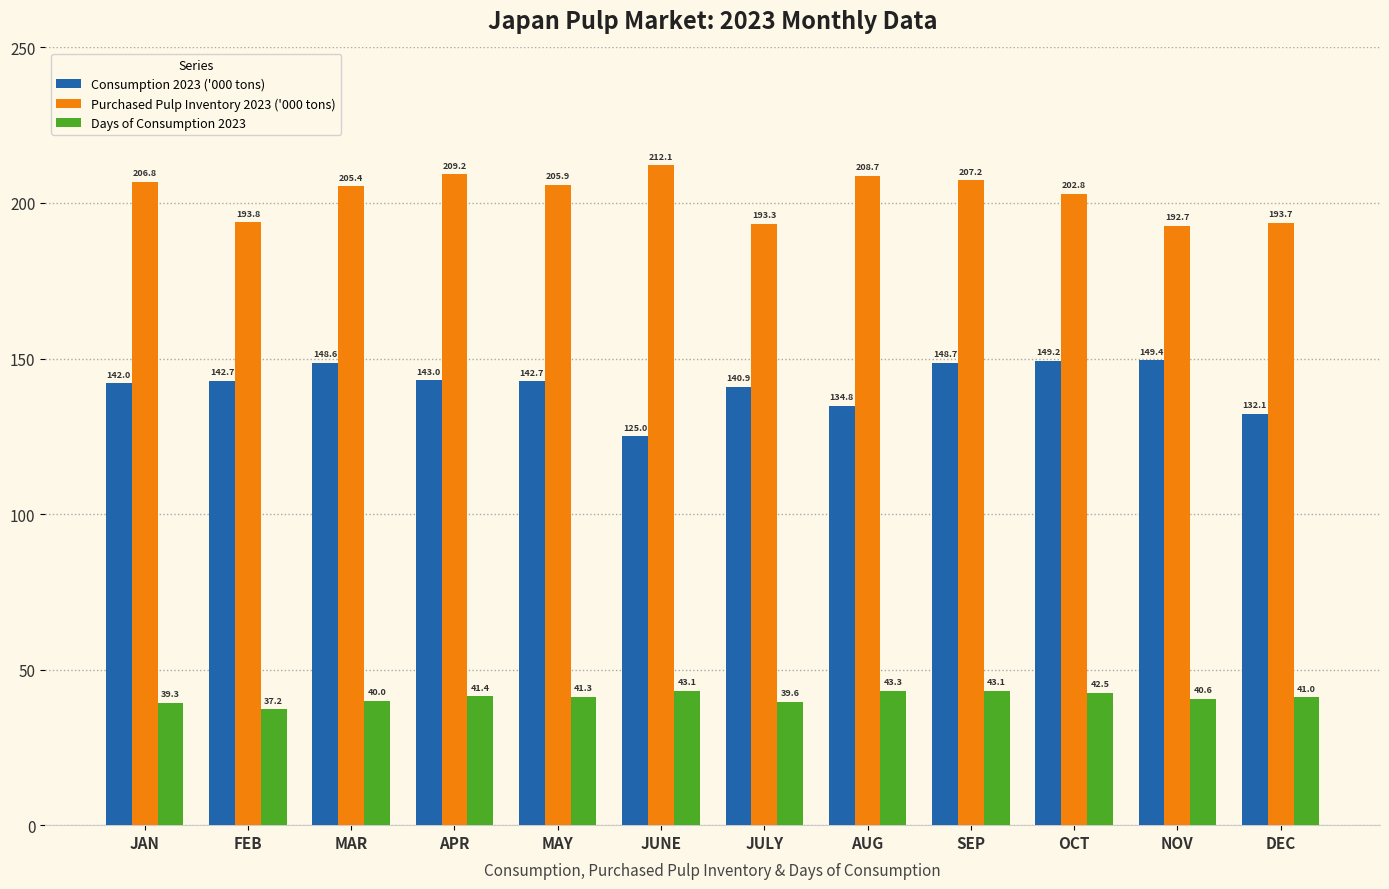

Which category has the highest value in the Days of Consumption 2023 series?

AUG